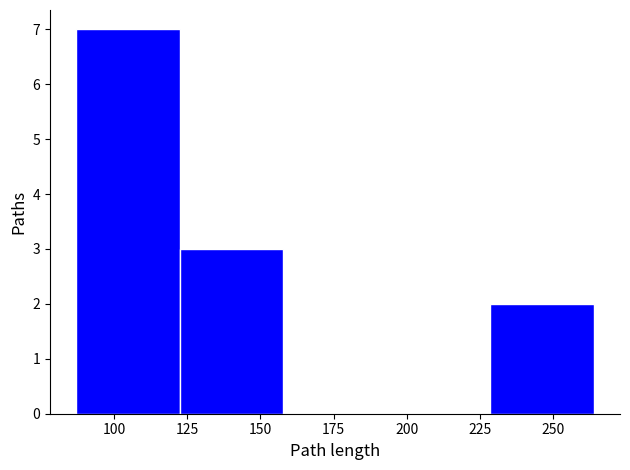

Which range on the x-axis has the tallest bar?

85 to 120